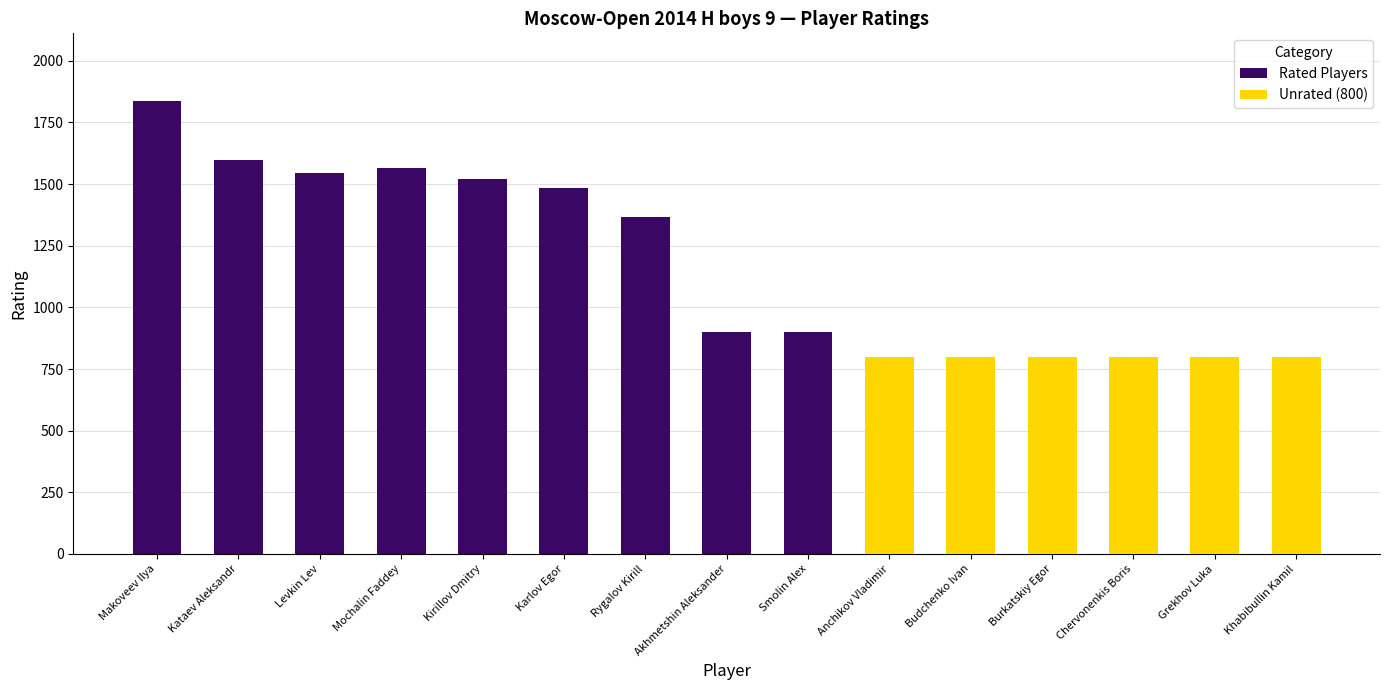

The chart shows a value of 2616 at Makoveev Ilya. True or false?

False